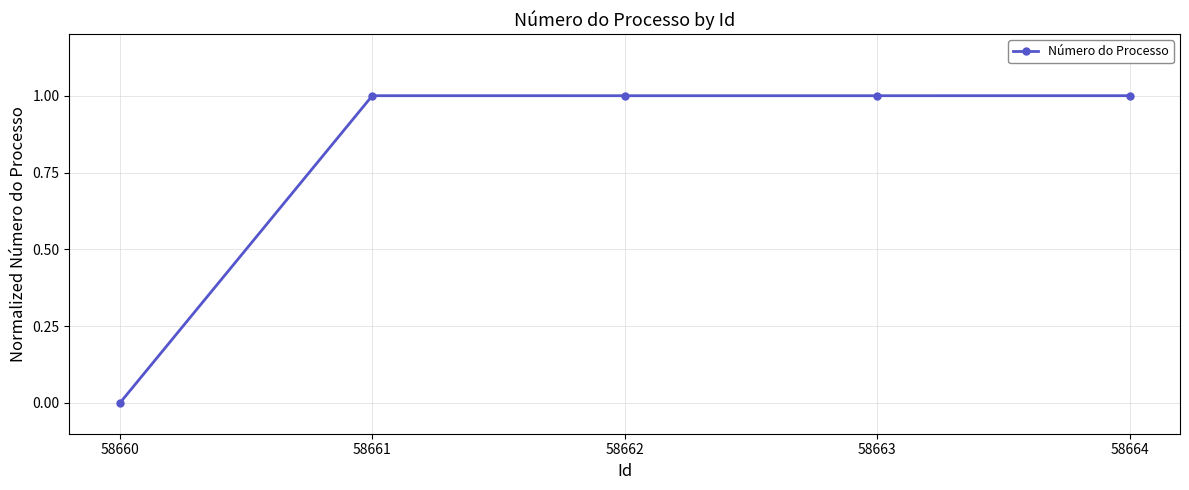

Reading right to left, list all the values displayed in this chart.

58664=1.0	58663=1.0	58662=1.0	58661=1.0	58660=0.0